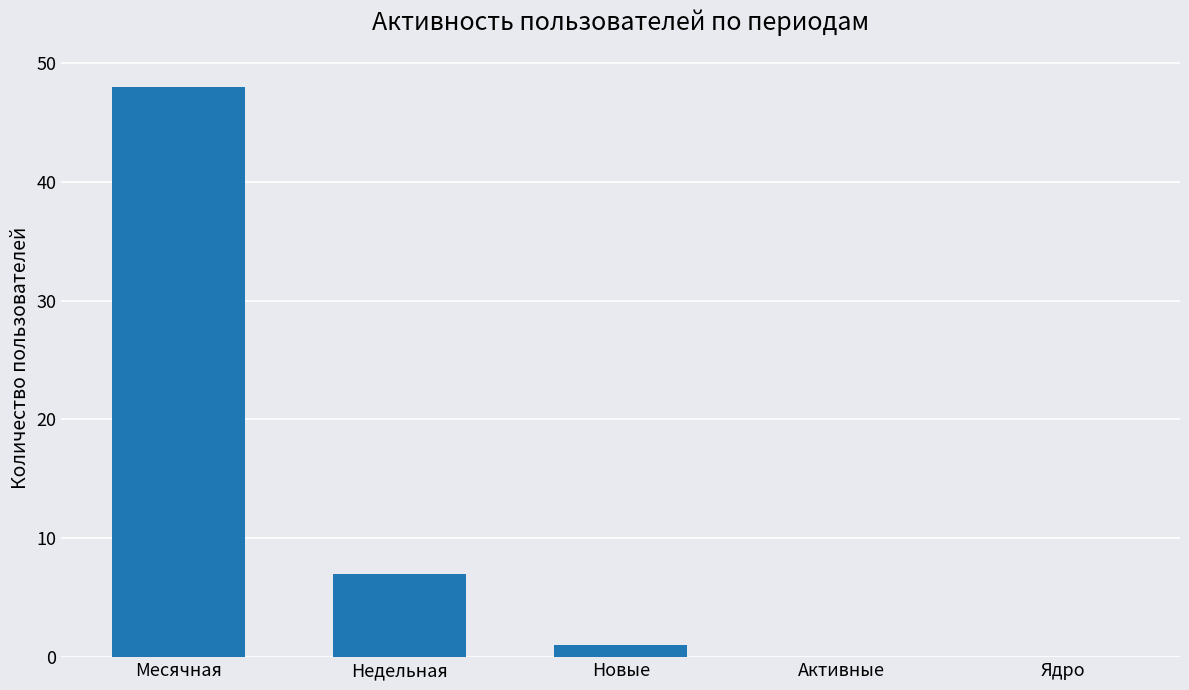

Which category has the highest value across all series?

Месячная